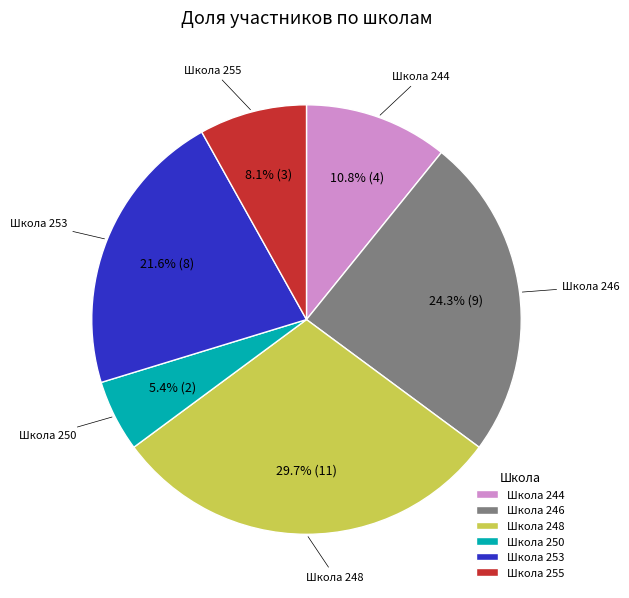

Is there a majority slice in this chart?

No